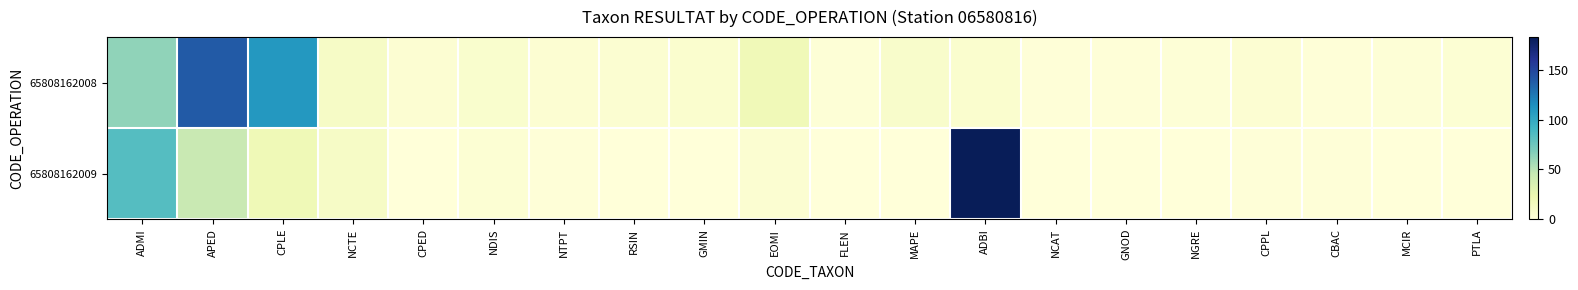

What is the difference between the highest and lowest values at MCIR?

2